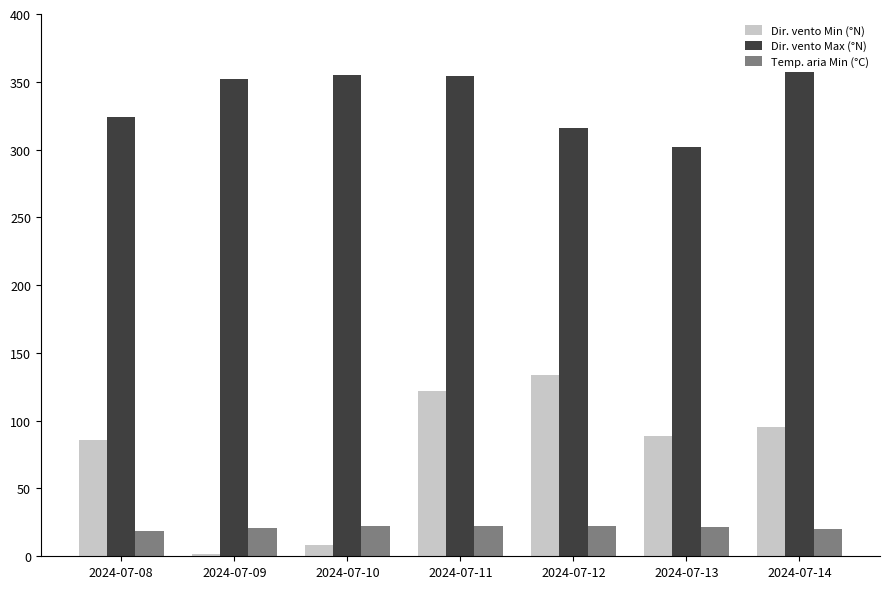

The Dir. vento Max (°N) series shows 324.0 at 2024-07-08. True or false?

True